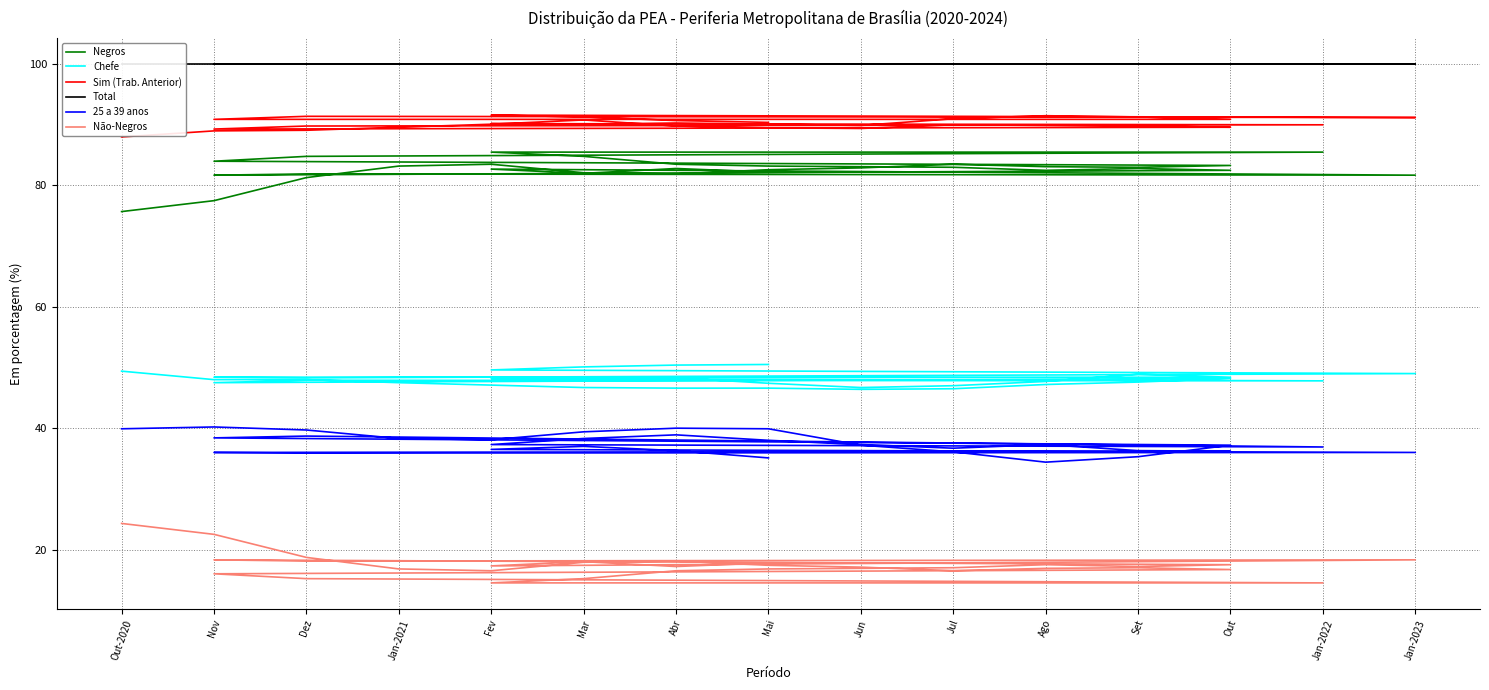

What is the label of the 6th point from the left?

Mar